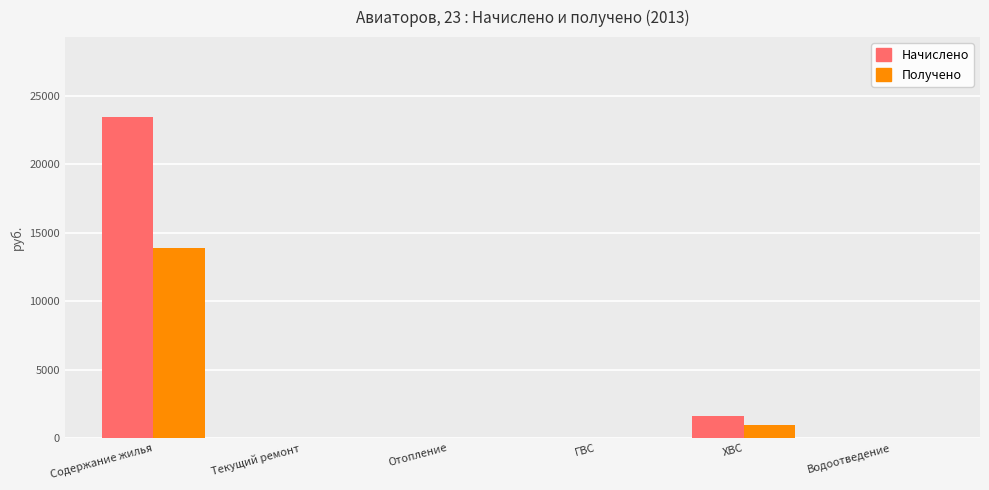

What is the sum of the Начислено values at Содержание жилья and Текущий ремонт?

23430.2